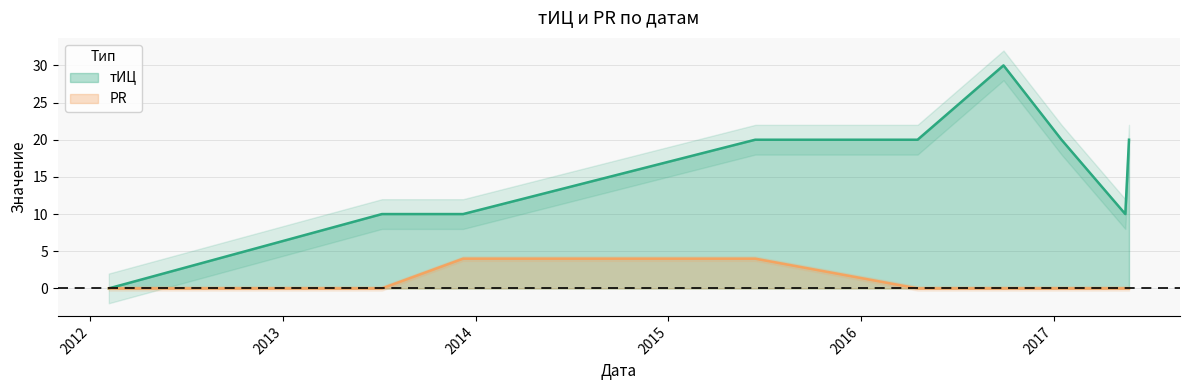

Between 2016-09-28 and 2012-02-05, which is larger?

2016-09-28